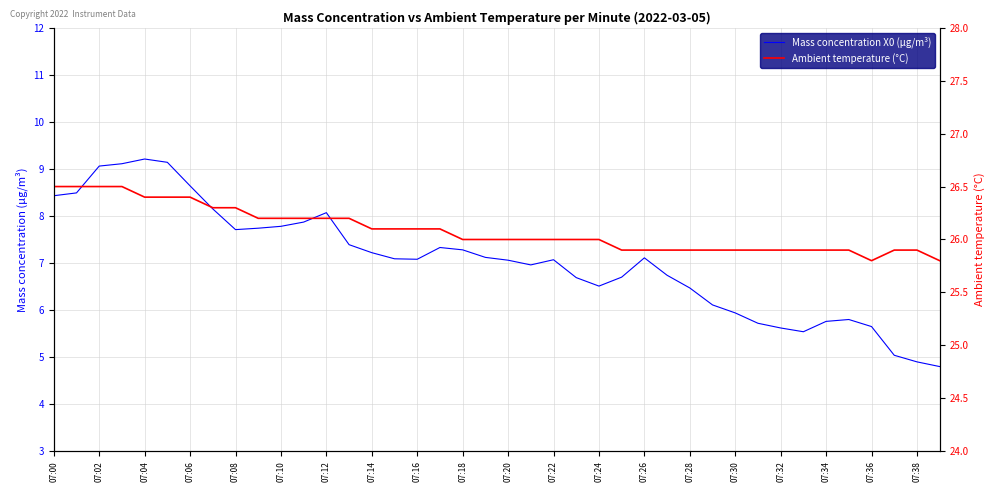

What is the average value of the Ambient temperature (°C) series?

26.1